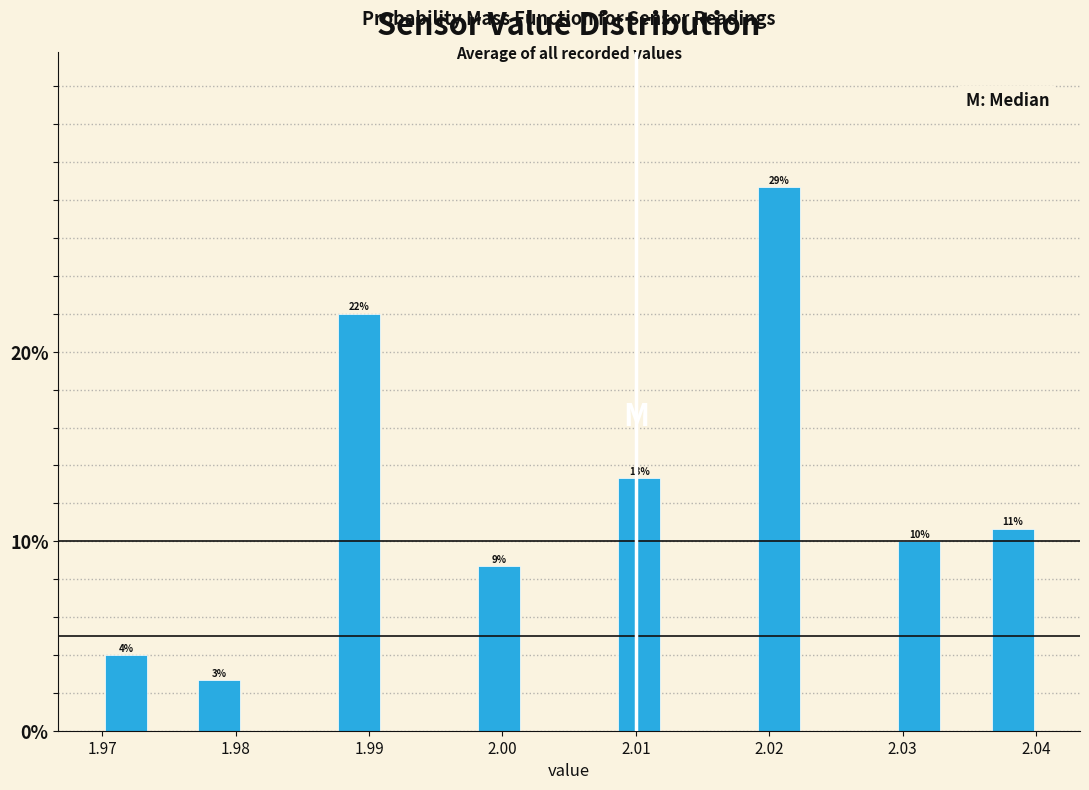

Around what value on the x-axis is the tallest bar? Give the approximate position of its centre, as read against the axis.

2.021